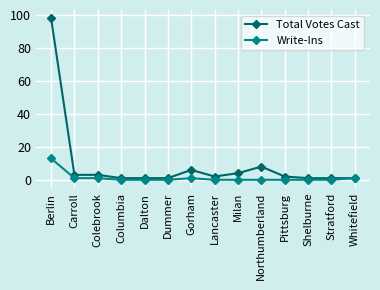

Reading left to right, what are all the values shown in this chart?

Total Votes Cast: Berlin=98	Carroll=3	Colebrook=3	Columbia=1	Dalton=1	Dummer=1	Gorham=6	Lancaster=2	Milan=4	Northumberland=8	Pittsburg=2	Shelburne=1	Stratford=1	Whitefield=1
Write-Ins: Berlin=13	Carroll=1	Colebrook=1	Columbia=0	Dalton=0	Dummer=0	Gorham=1	Lancaster=0	Milan=0	Northumberland=0	Pittsburg=0	Shelburne=0	Stratford=0	Whitefield=1